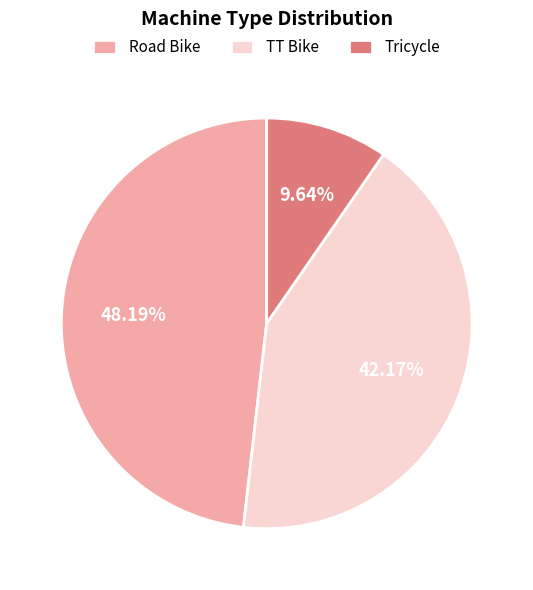

What is the ratio of the value at TT Bike to the value at Tricycle?

4.4